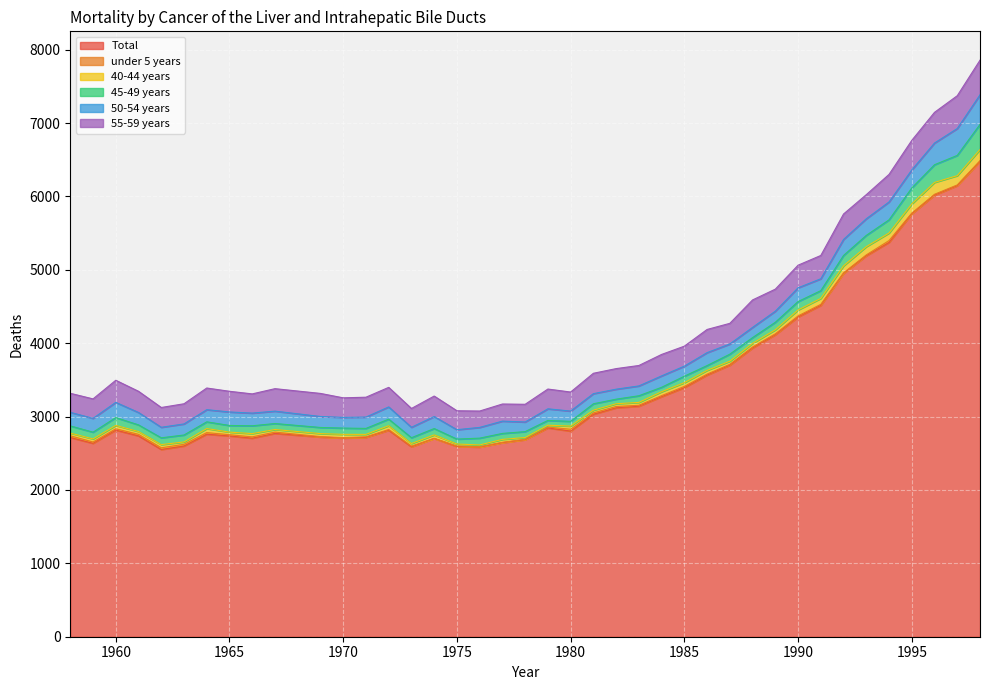

The value of Total at 1989 is 6709.7. True or false?

False